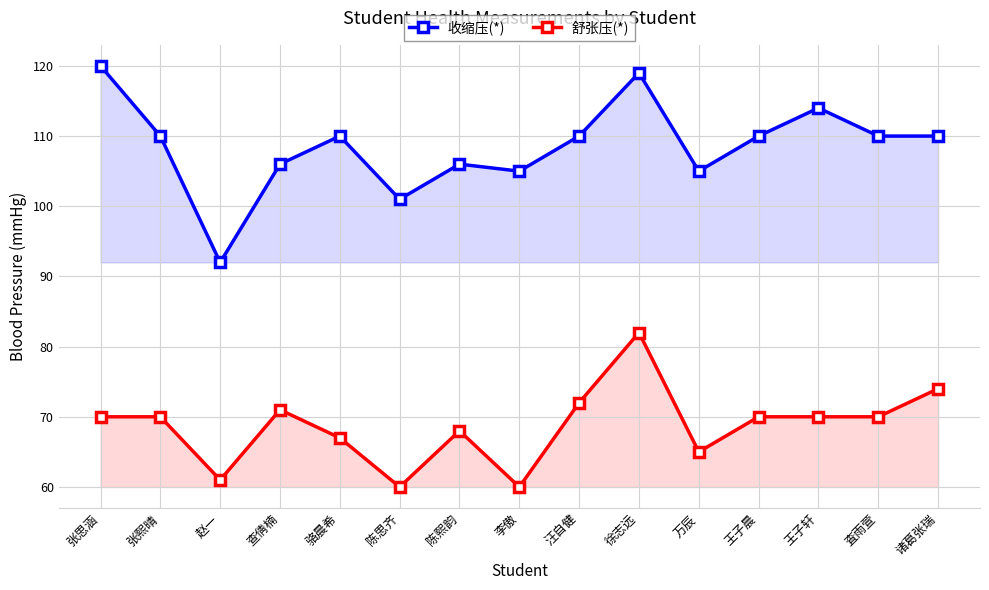

The 收缩压(*) series shows 33 at 赵一. True or false?

False